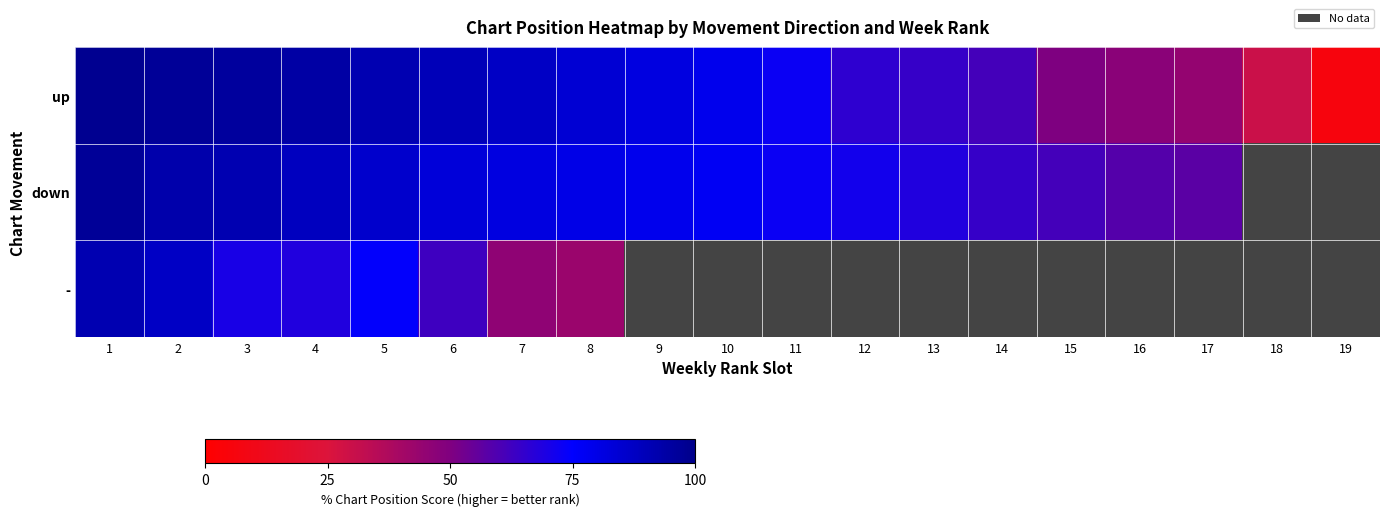

Which category has the lowest value in the - series?

8